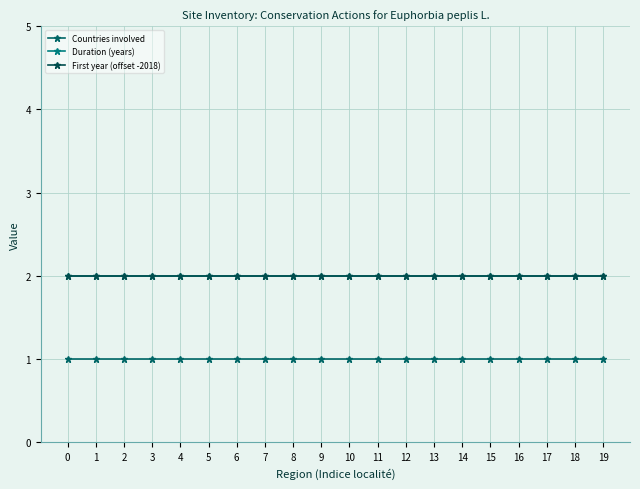

True or false: Countries involved has more than 1 interior local peaks.

False